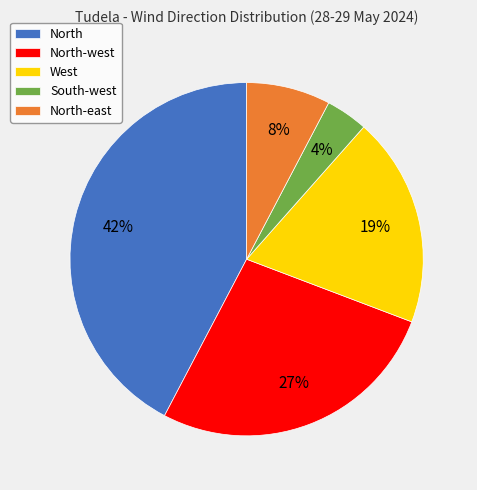

Which slice is the largest?

North